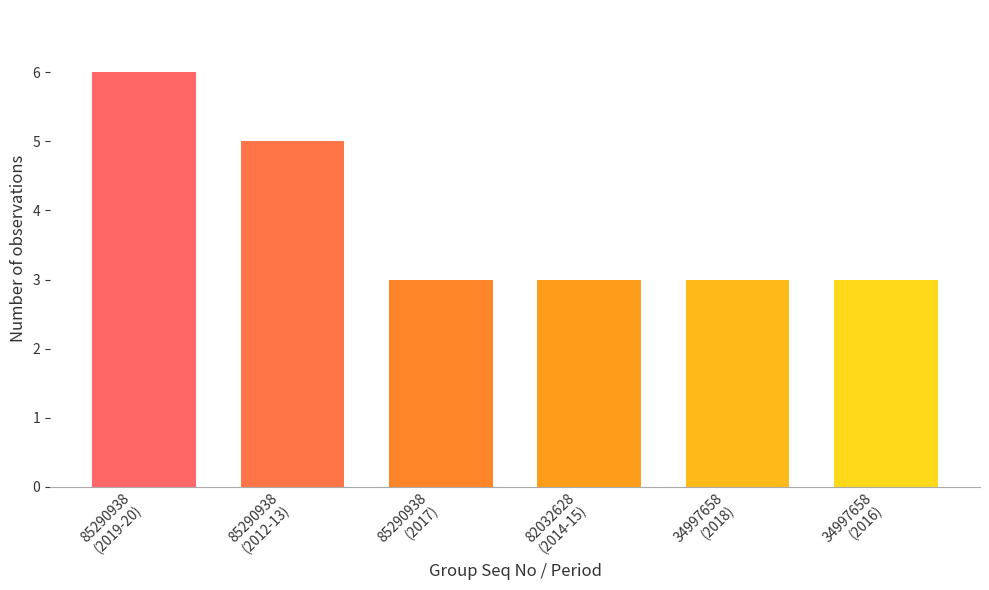

The value at 82032628
(2014-15) is 3. True or false?

True